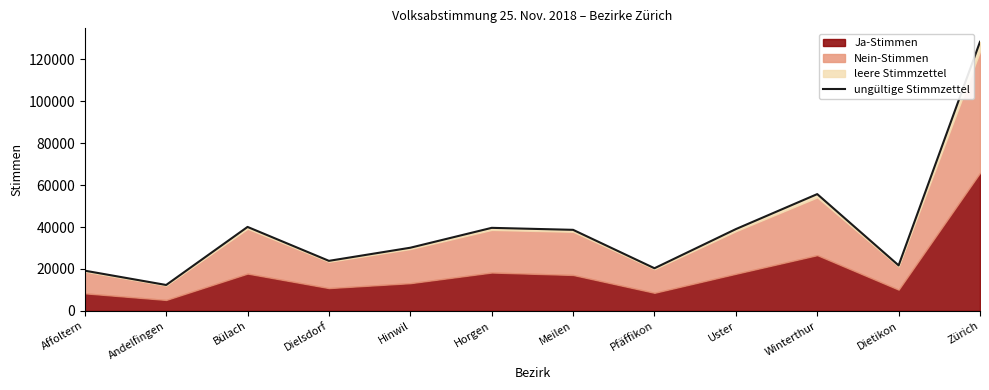

At which category does the chart reach its peak across all series?

Zürich